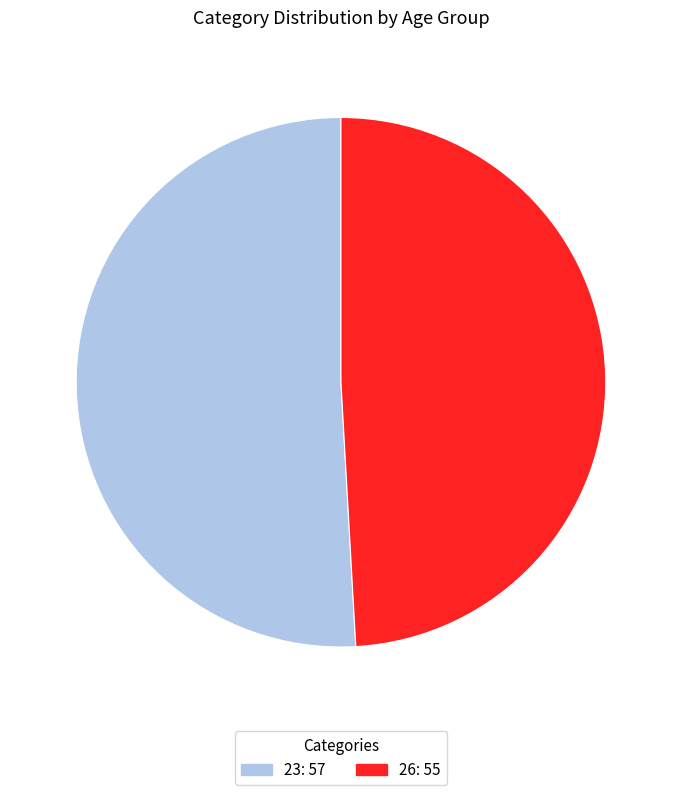

Is there any slice that represents more than half of the pie?

Yes